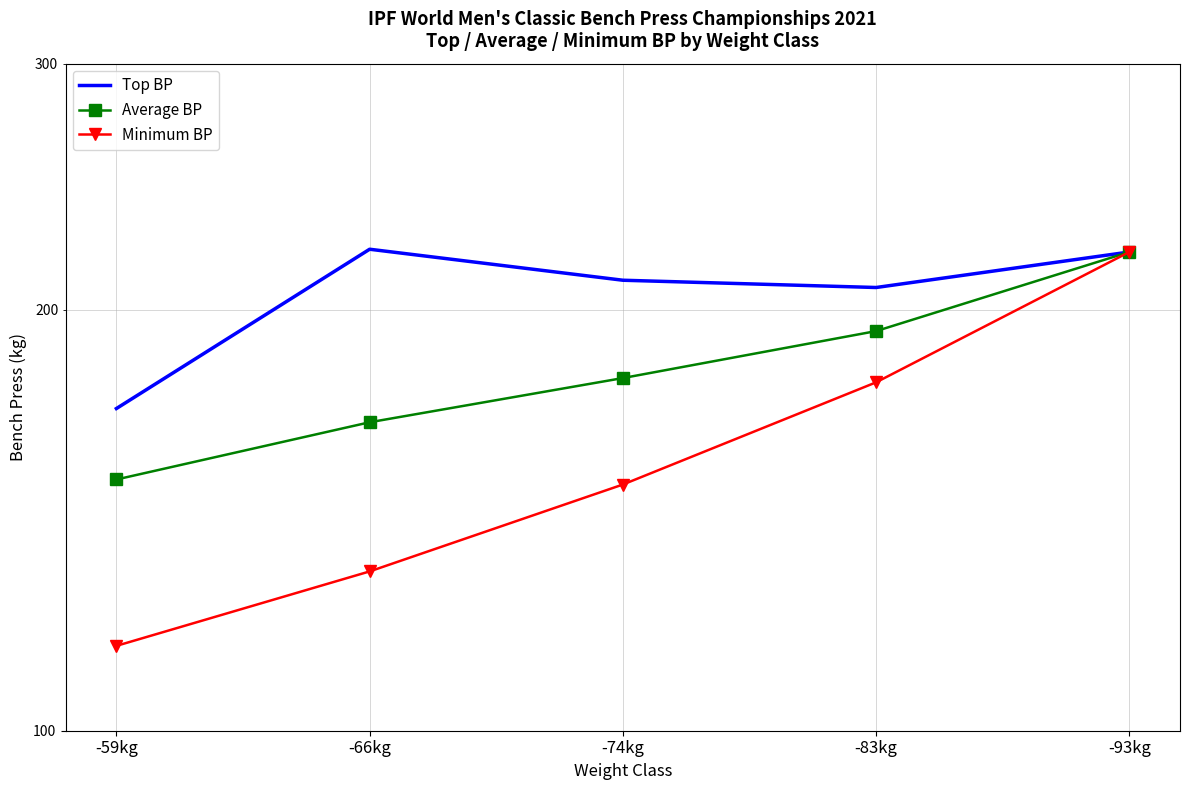

What is the difference between the highest and lowest values at -74kg?

60.0